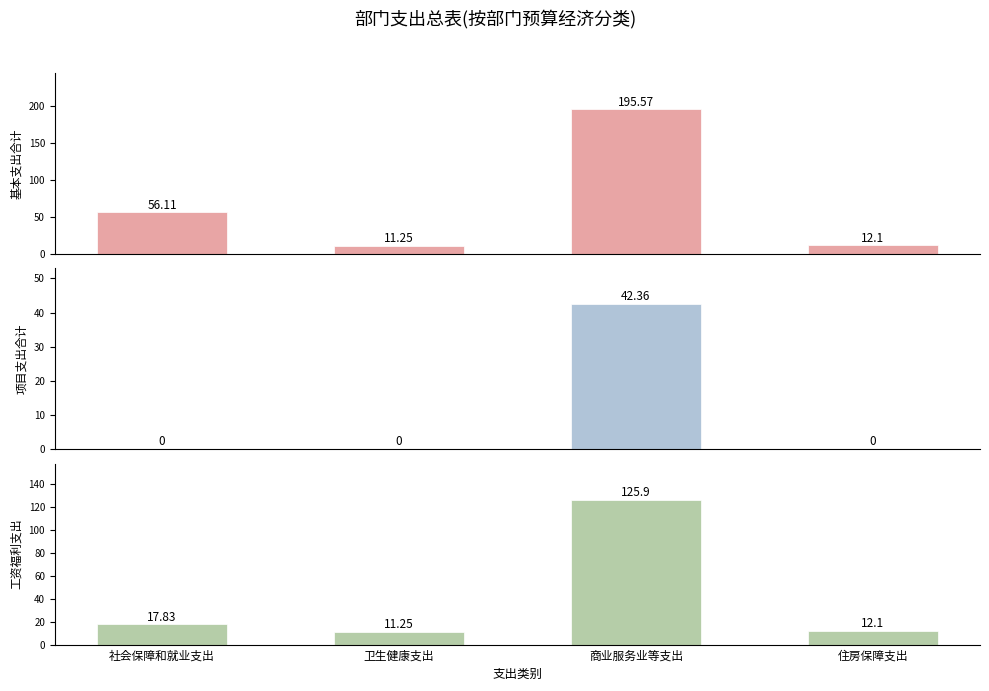

The value of 工资福利支出 at 卫生健康支出 is 11.2. True or false?

True